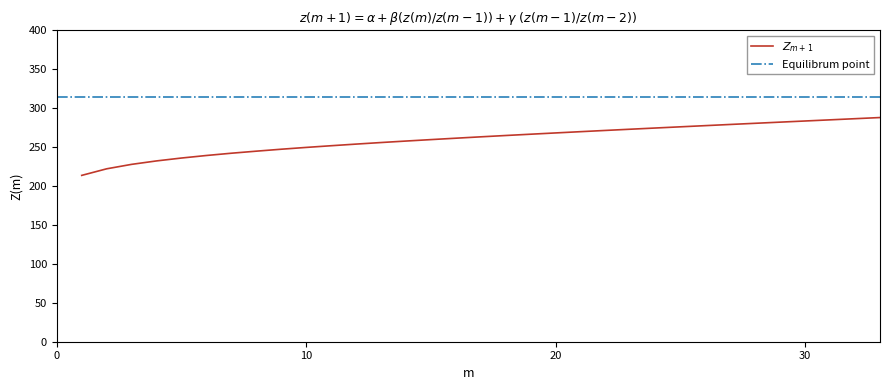

What is the value of the 7th point from the left?

242.1